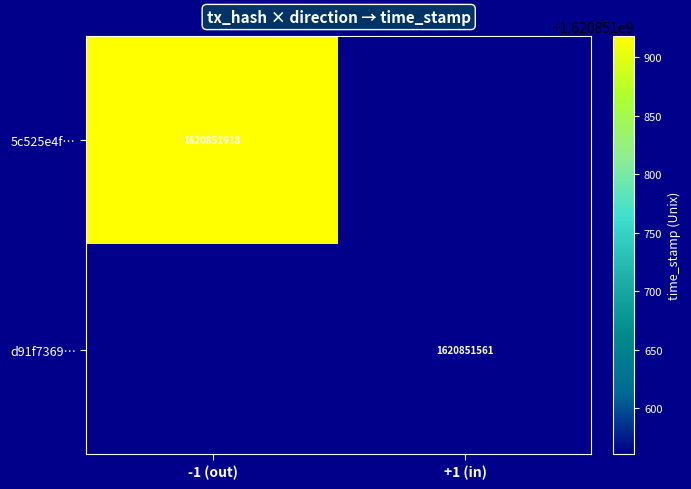

What is the total value across all series at time_stamp?

3241703479